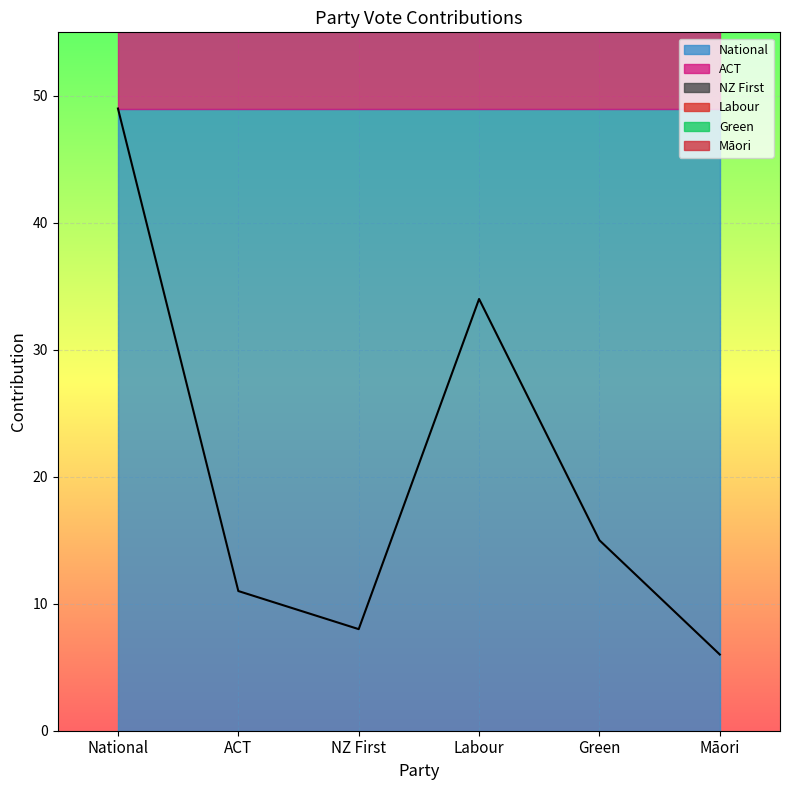

How many series are shown in this chart?

1